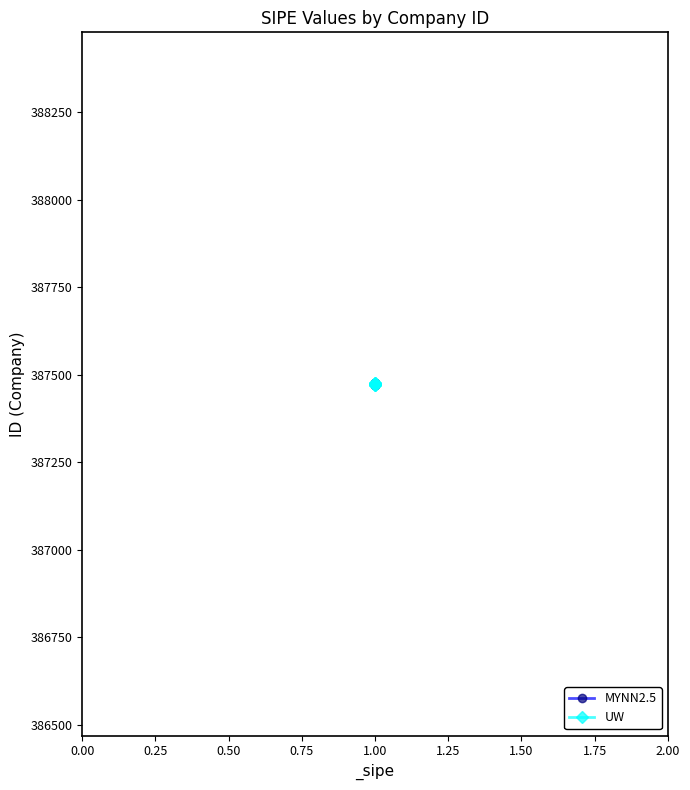

At 1.00, list the series in order from smallest to largest.

MYNN2.5, UW